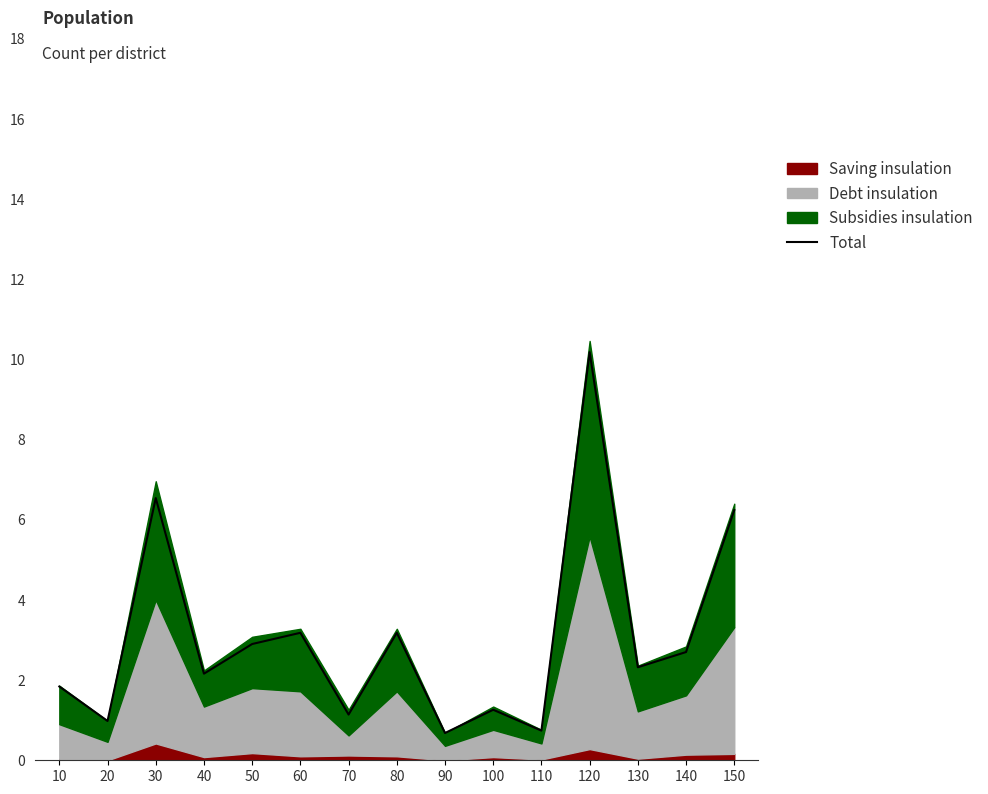

What is the maximum value shown in the chart?

10.2